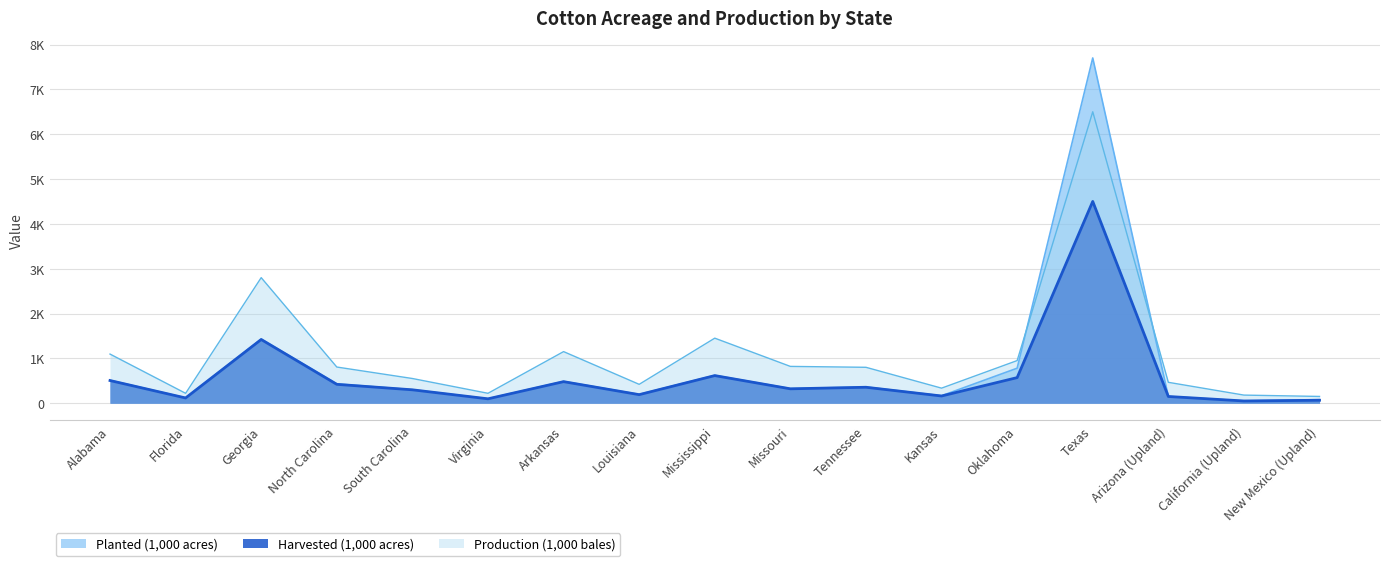

At which category does Harvested (1,000 acres) reach its first local valley?

Florida